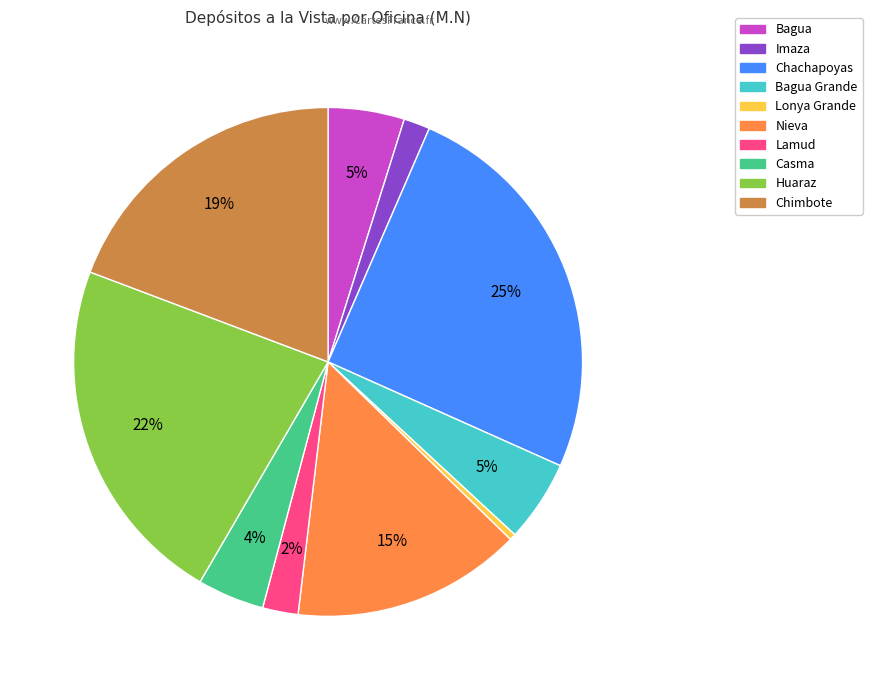

To the nearest percent, what is the difference between the largest and smallest slice percentages?

25%